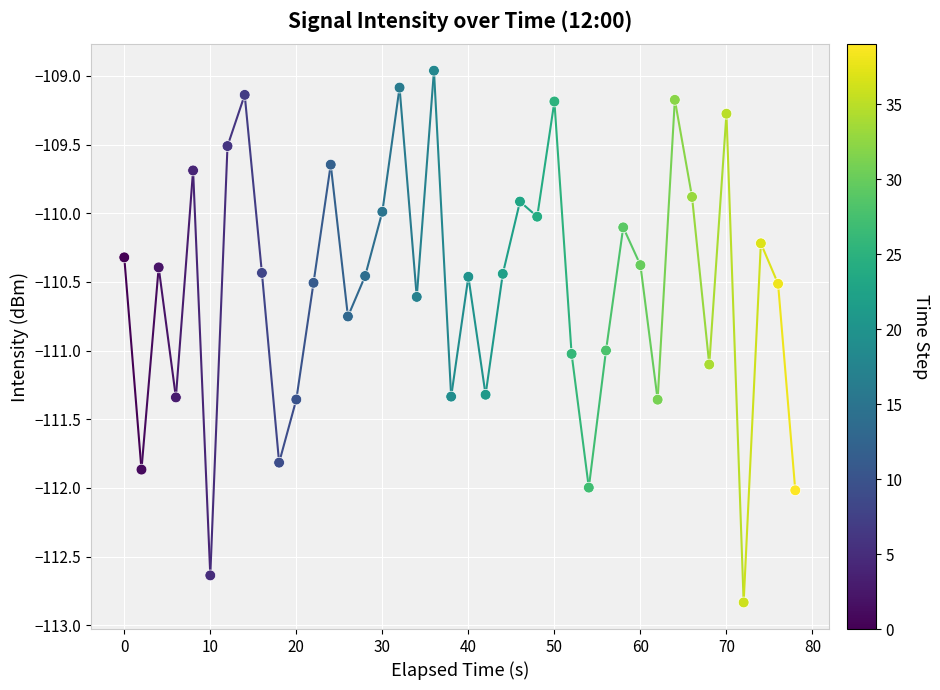

What is the range of X values (max minus min)?

78.0